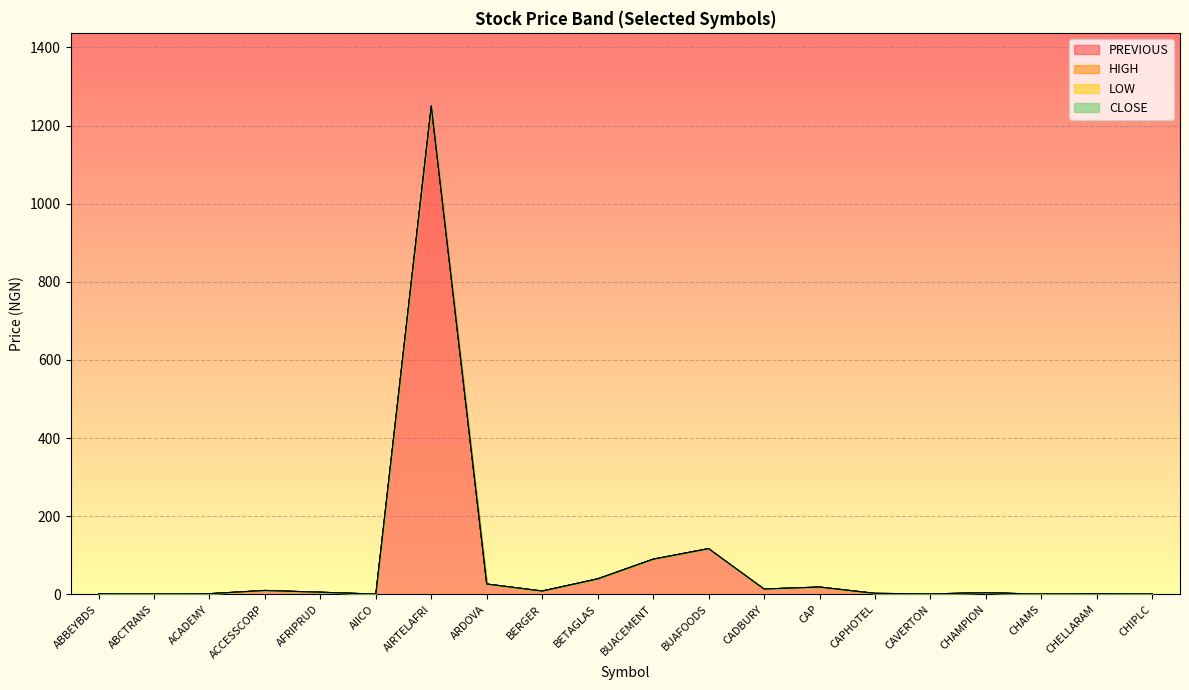

Read the PREVIOUS value at ACADEMY.

1.7